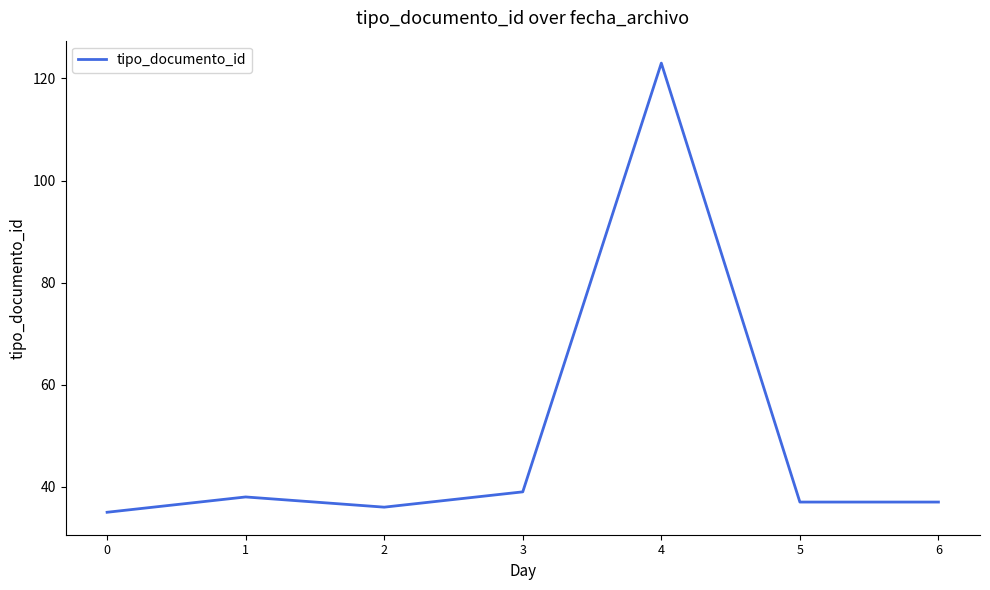

True or false: the data has more than 0 interior local peaks.

True